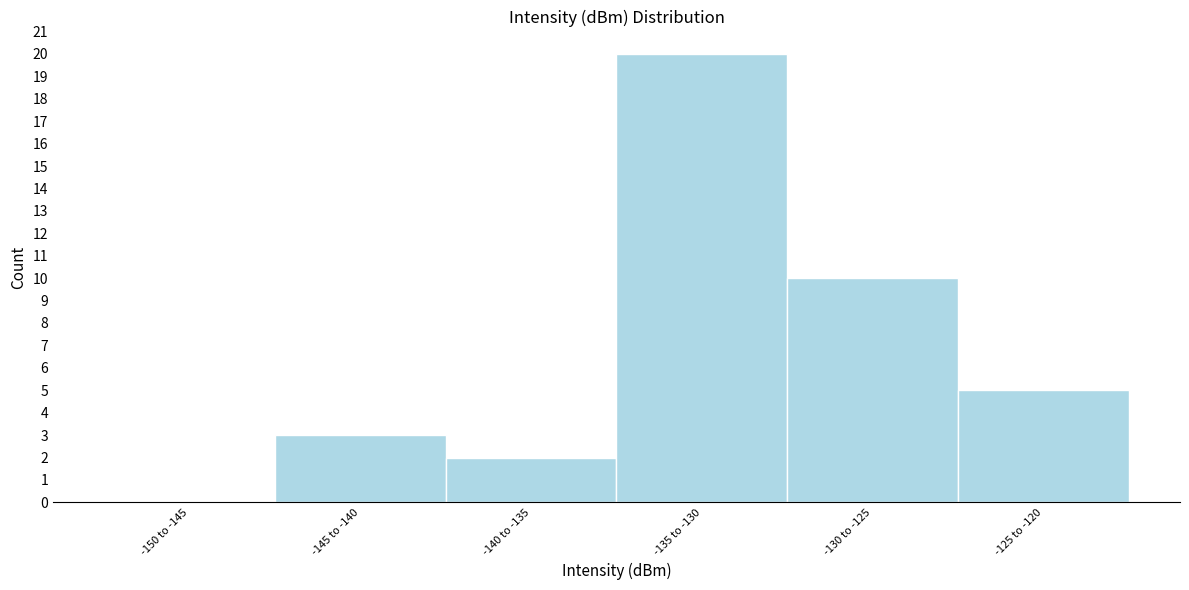

Reading left to right, extract all data points from this chart.

-150 to -145=0	-145 to -140=3	-140 to -135=2	-135 to -130=20	-130 to -125=10	-125 to -120=5